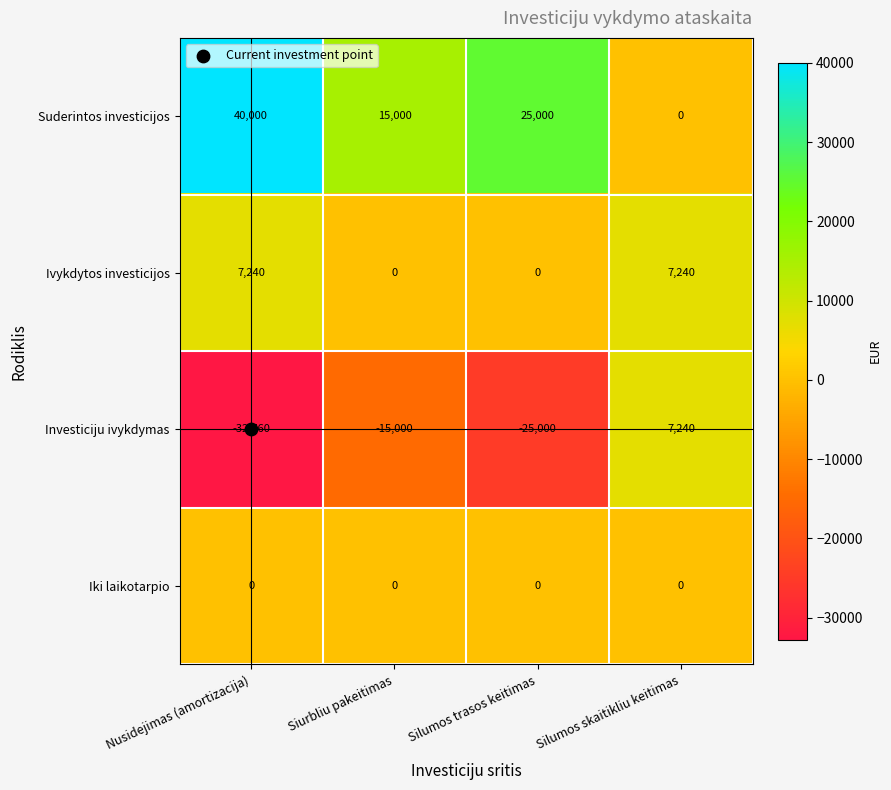

What is the difference between the highest and lowest values at Silumos trasos keitimas?

50000